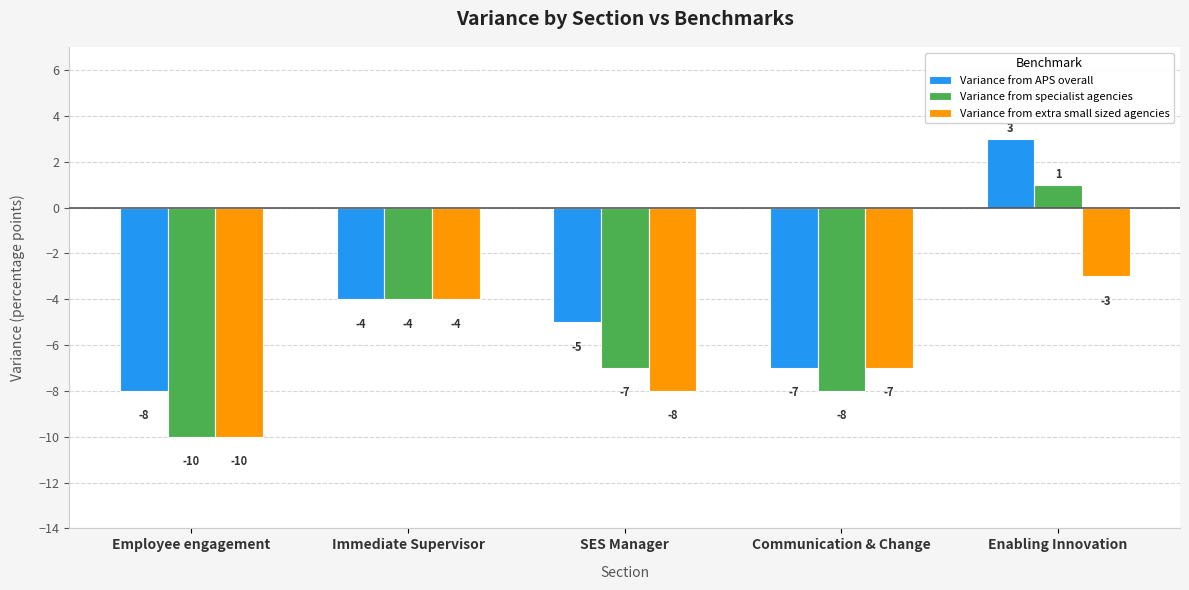

Reading left to right, what are all the values shown in this chart?

Variance from APS overall: -8	-4	-5	-7	3
Variance from specialist agencies: -10	-4	-7	-8	1
Variance from extra small sized agencies: -10	-4	-8	-7	-3